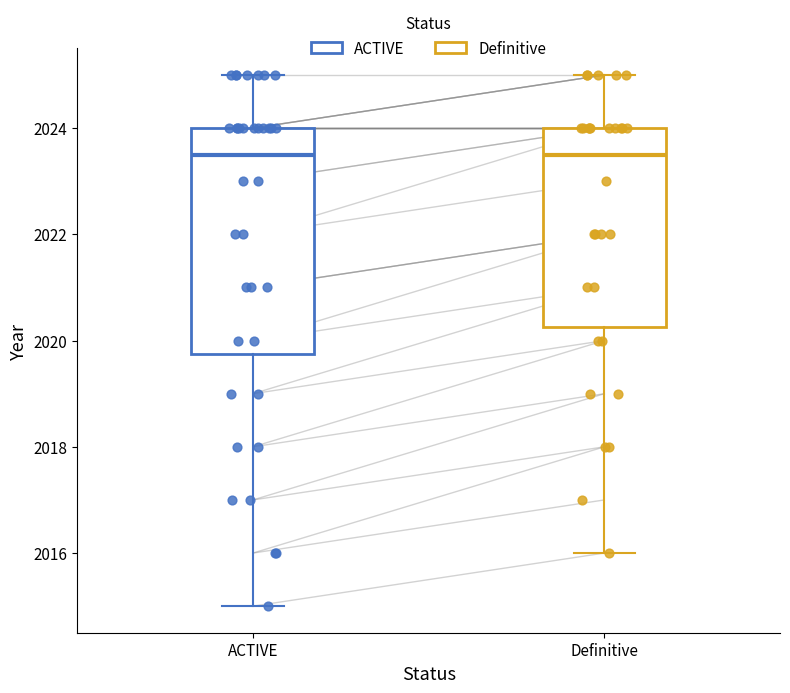

Where is the upper edge of the box for Definitive on the y-axis? The values are not printed on the chart, so give them approximately, as read against the axis.

2024.0